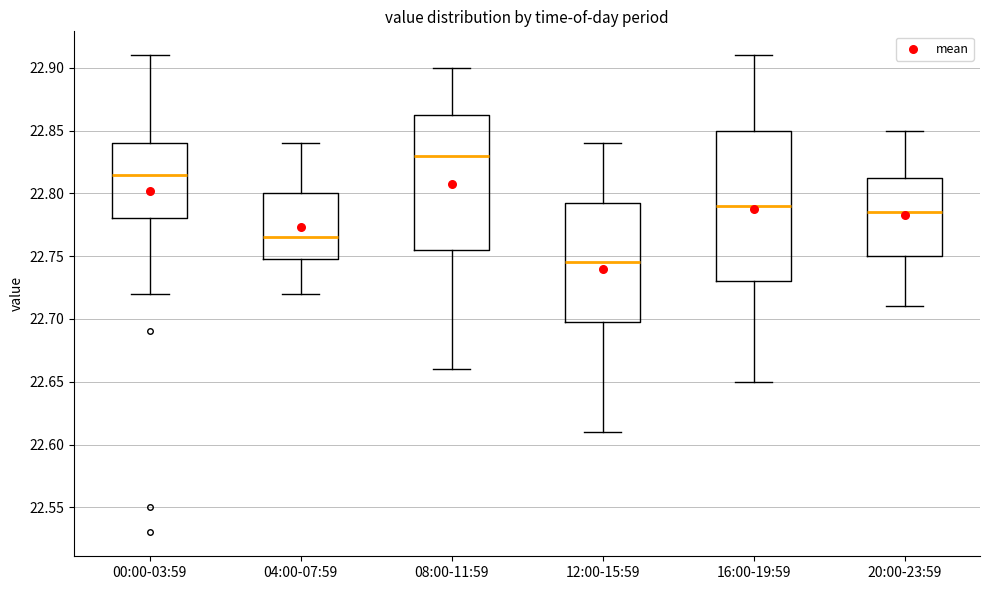

Reading left to right, read every box against the y-axis: the position of its median line, the range the box covers, and the ends of its whiskers. The values are not printed on the chart, so give them approximately, as read against the axis.

00:00-03:59: median 22.815, box 22.780 to 22.840, whiskers 22.720 to 22.910
04:00-07:59: median 22.765, box 22.750 to 22.800, whiskers 22.720 to 22.840
08:00-11:59: median 22.830, box 22.755 to 22.865, whiskers 22.660 to 22.900
12:00-15:59: median 22.745, box 22.700 to 22.795, whiskers 22.610 to 22.840
16:00-19:59: median 22.790, box 22.730 to 22.850, whiskers 22.650 to 22.910
20:00-23:59: median 22.785, box 22.750 to 22.815, whiskers 22.710 to 22.850